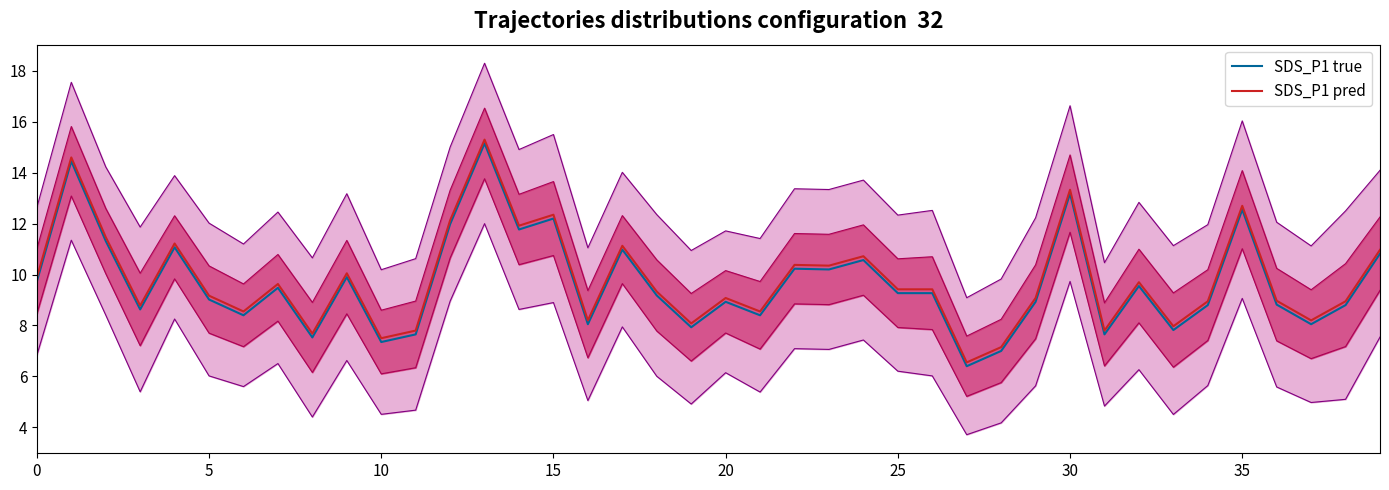

Is the value of SDS_P1 pred at 24 greater than the value of SDS_P1 true at 23?

Yes